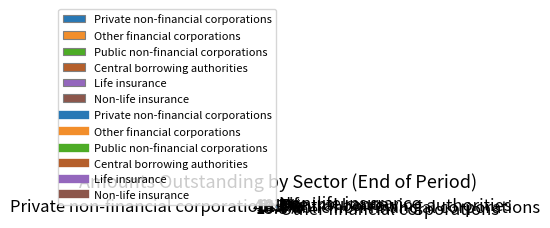

What percentage is the Central borrowing authorities slice, to the nearest percent?

14%